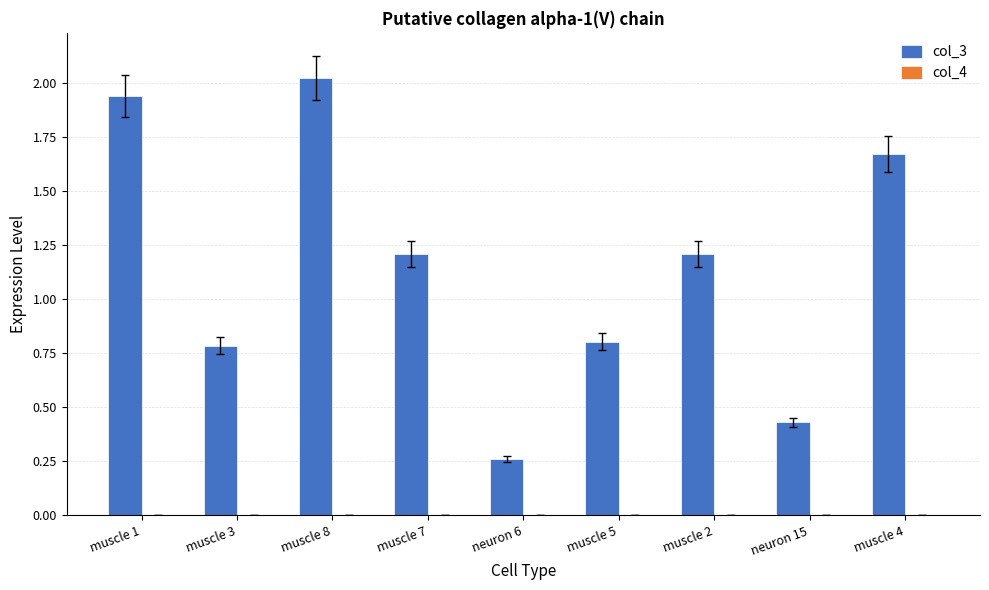

The col_3 series shows 1.4 at muscle 3. True or false?

False